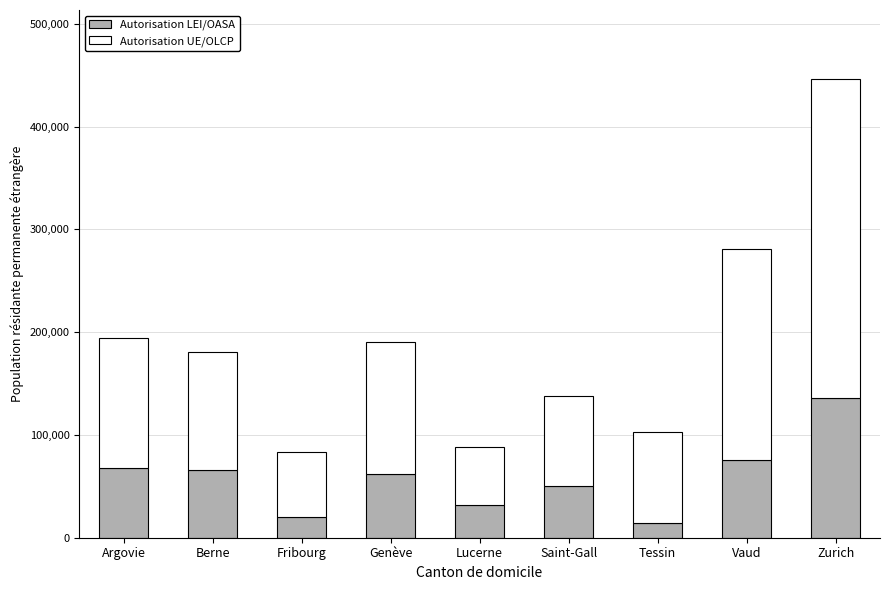

What is the average value of the Autorisation LEI/OASA series?

58352